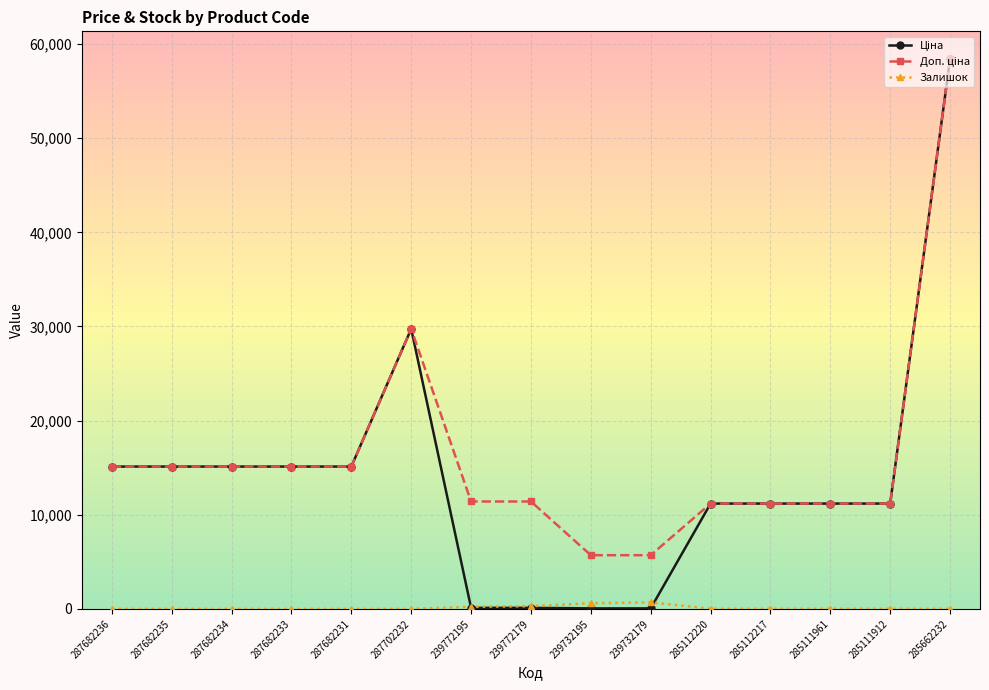

What is the greatest value displayed?

58426.5